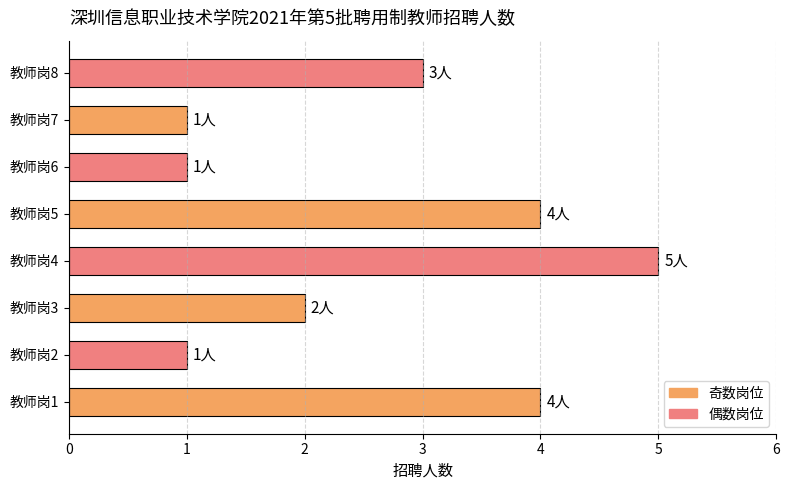

Reading top to bottom, list all the values displayed in this chart.

3	1	1	4	5	2	1	4